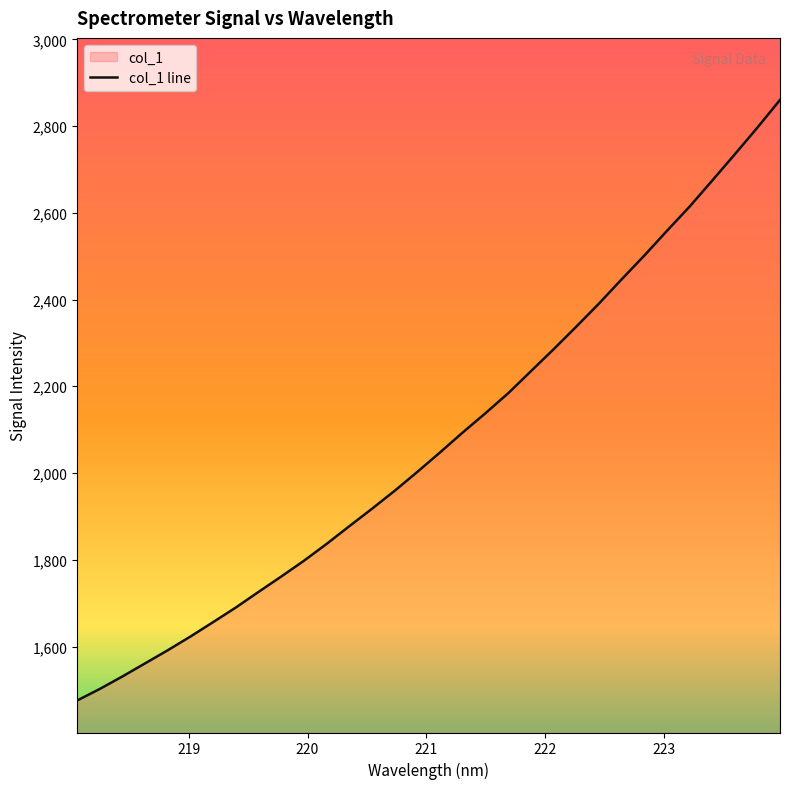

Reading left to right, what are all the values shown in this chart?

1475.6	1502.3	1531.2	1561.4	1591.7	1623.3	1656.6	1690.3	1726.2	1761.7	1798.0	1836.9	1877.7	1917.9	1959.3	2002.9	2047.8	2093.7	2138.0	2183.9	2234.6	2285.2	2337.2	2390.3	2446.2	2500.9	2558.0	2613.8	2673.9	2734.7	2796.3	2860.3